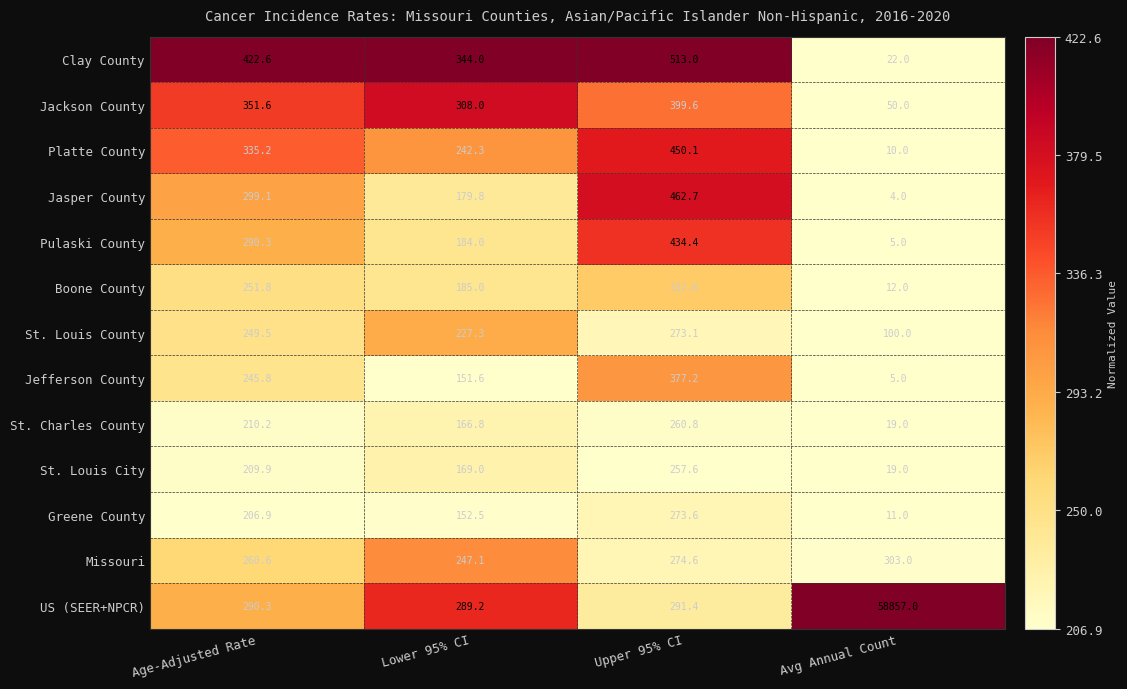

What is the total value across all series at Lower 95% CI?

2846.6